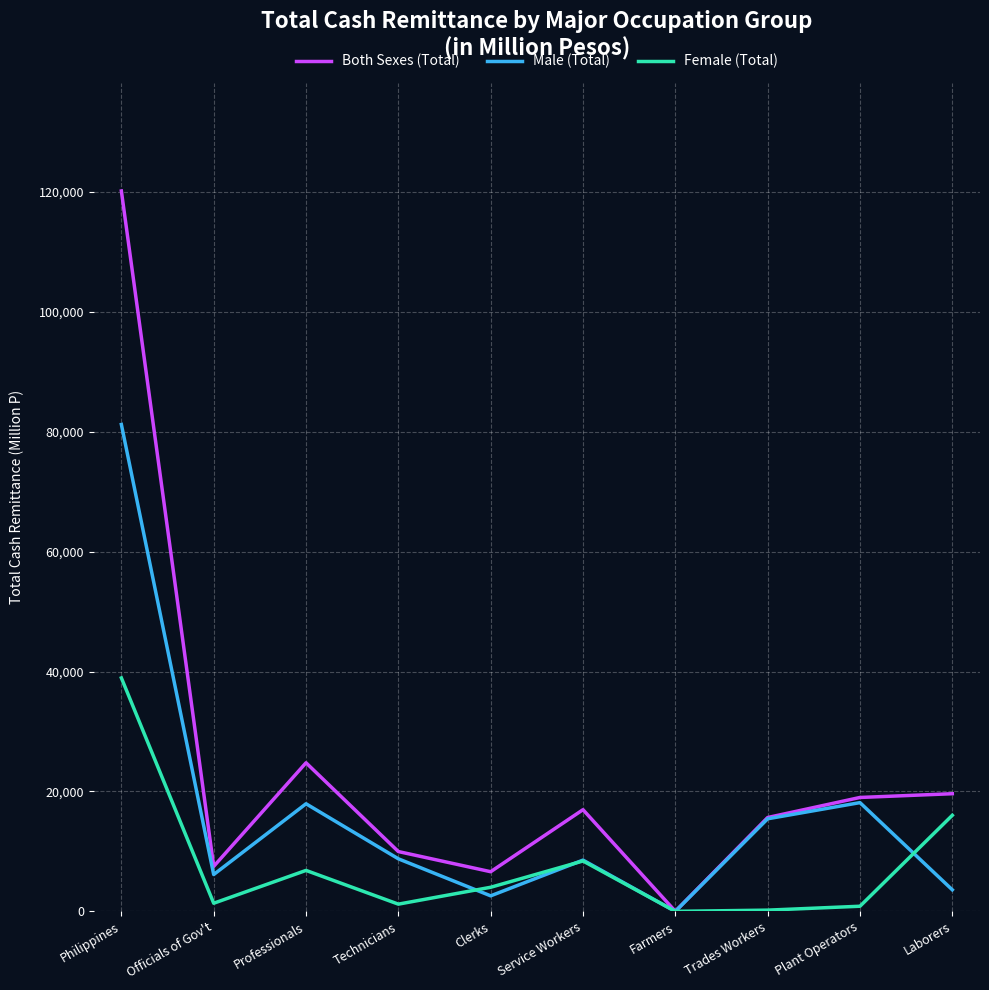

What is the sum of all Male (Total) values?

162416